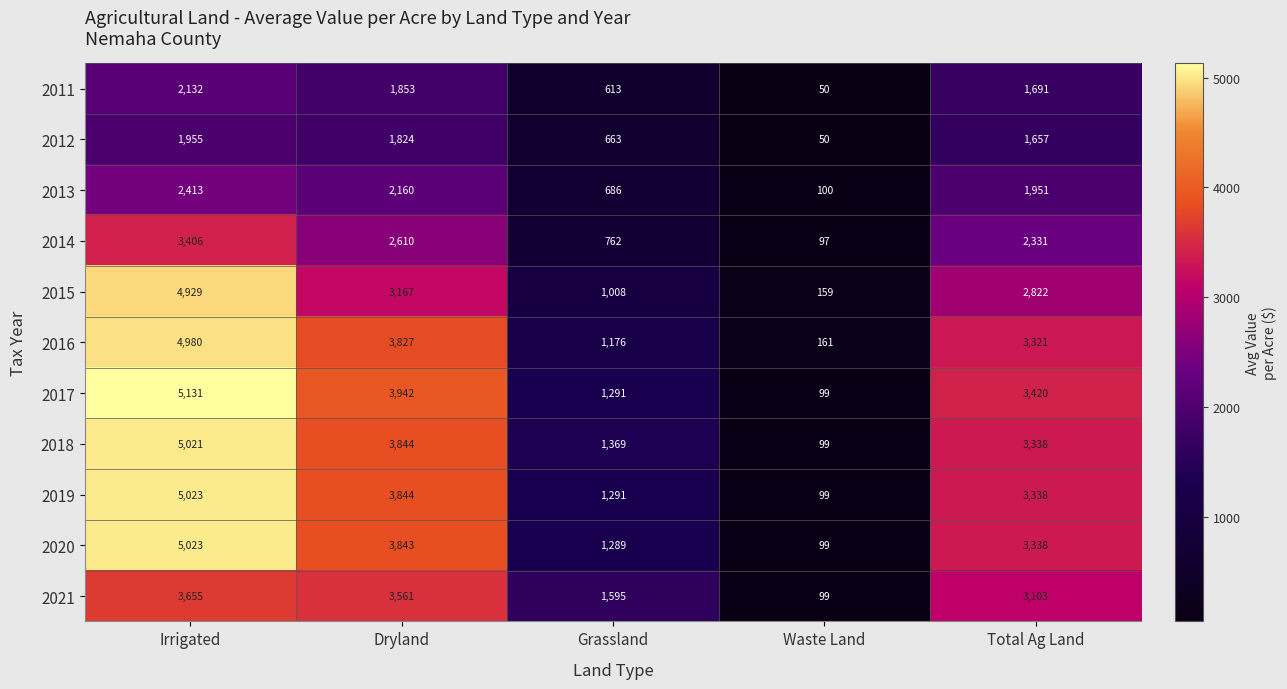

At which label is 2020 closest to 2561?

Total Ag Land